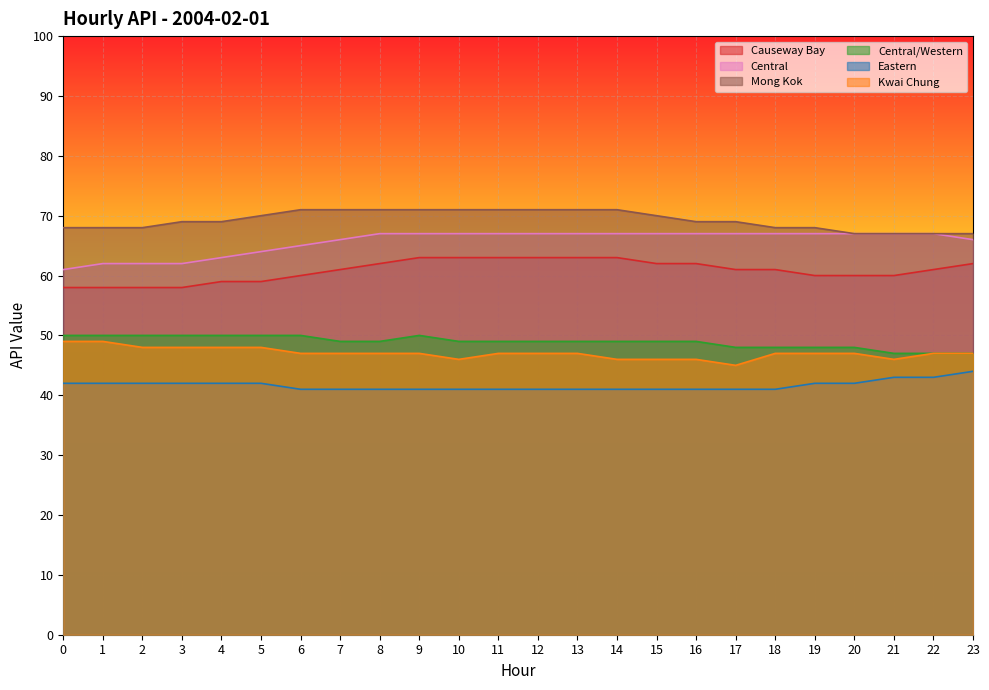

Where is Central nearest to the value 64?

5